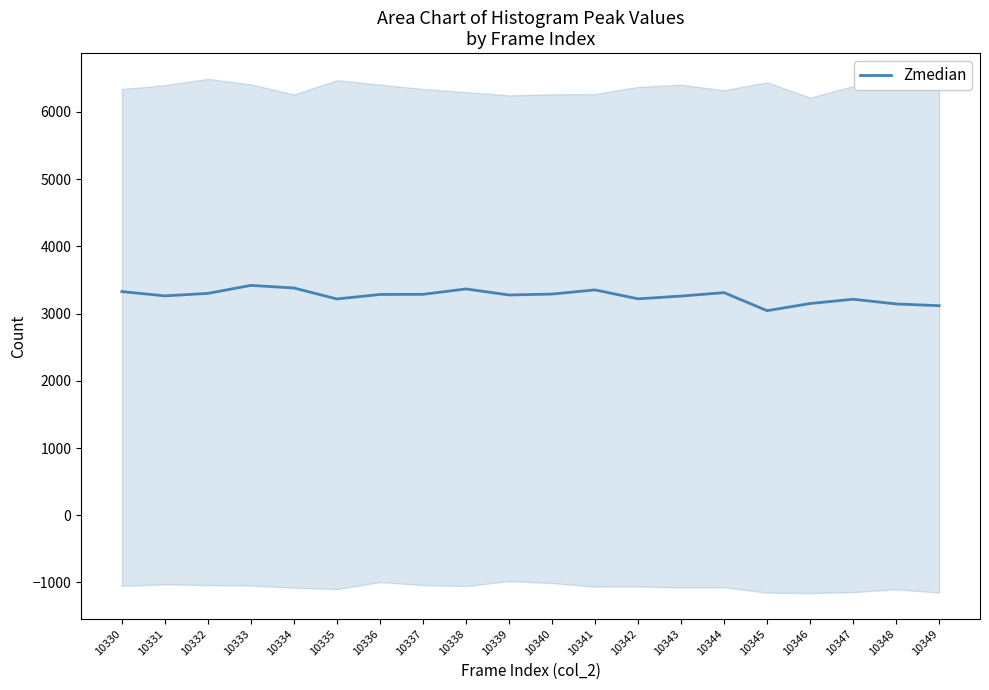

What is the difference between the values at 10332 and 10342?

81